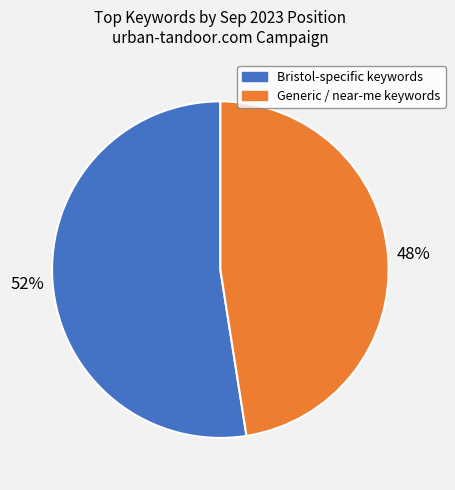

Does any single category account for the majority?

Yes